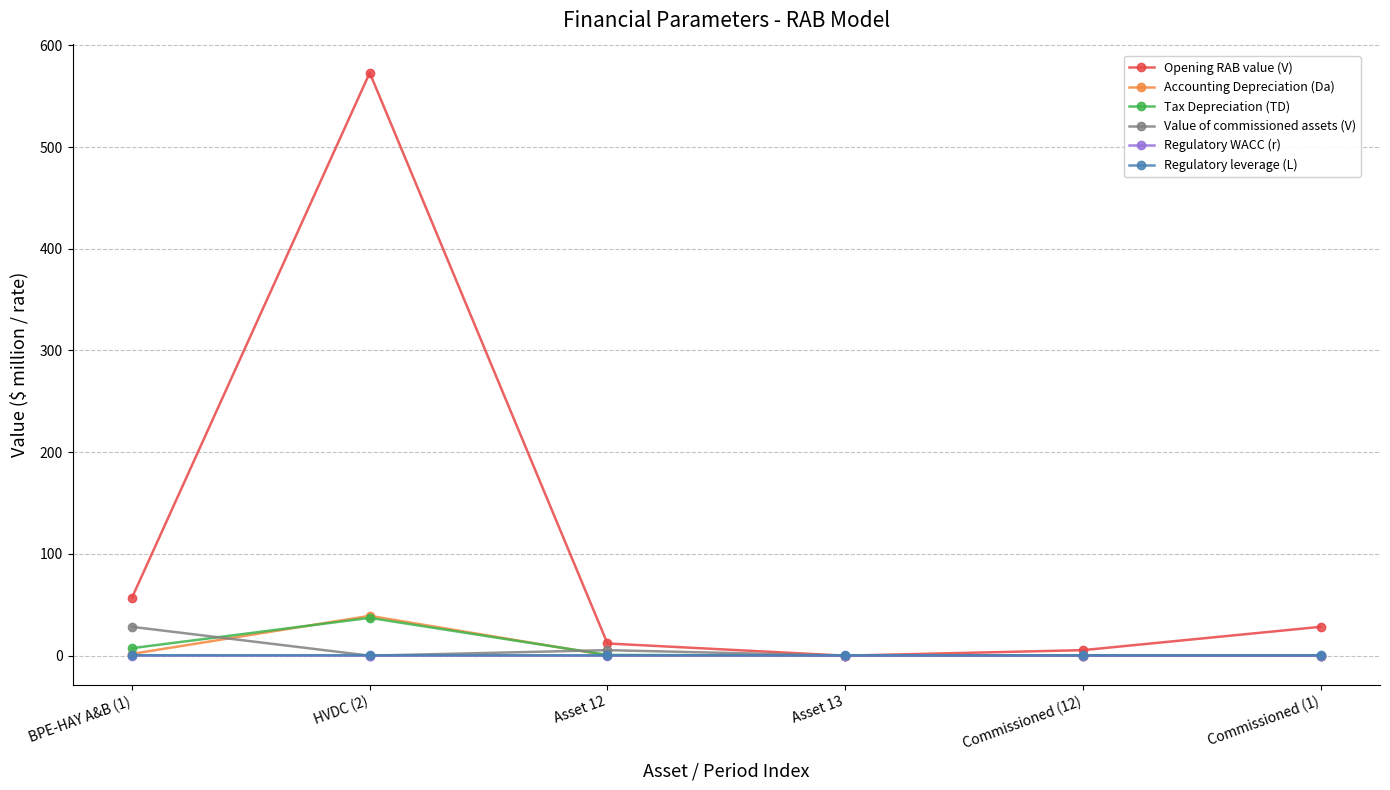

Count the number of categories in the chart.

6